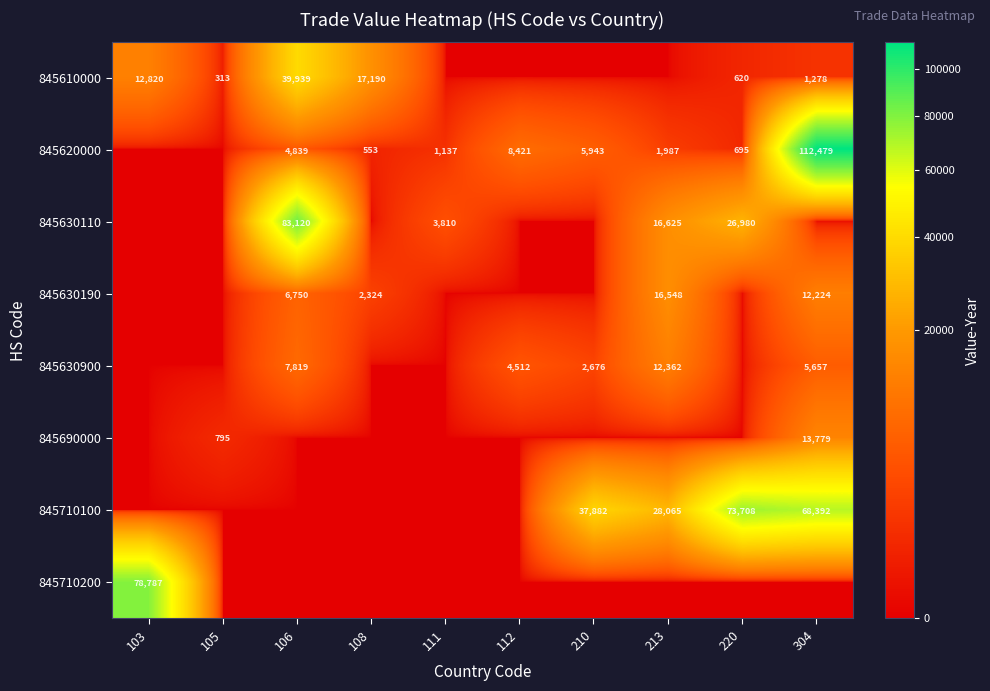

What is the greatest value displayed?

112479